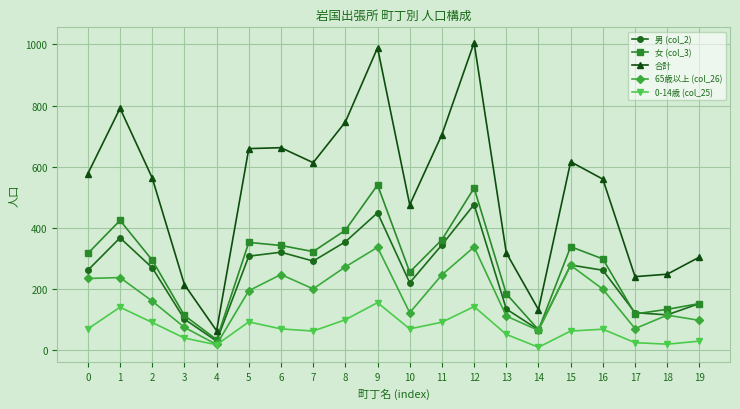

How many interior local peaks does the 女 (col_3) series have?

5